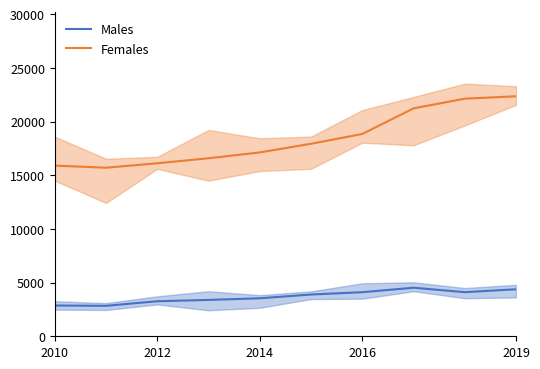

Is the value of Males at 2014 greater than the value of Females at 2010?

No